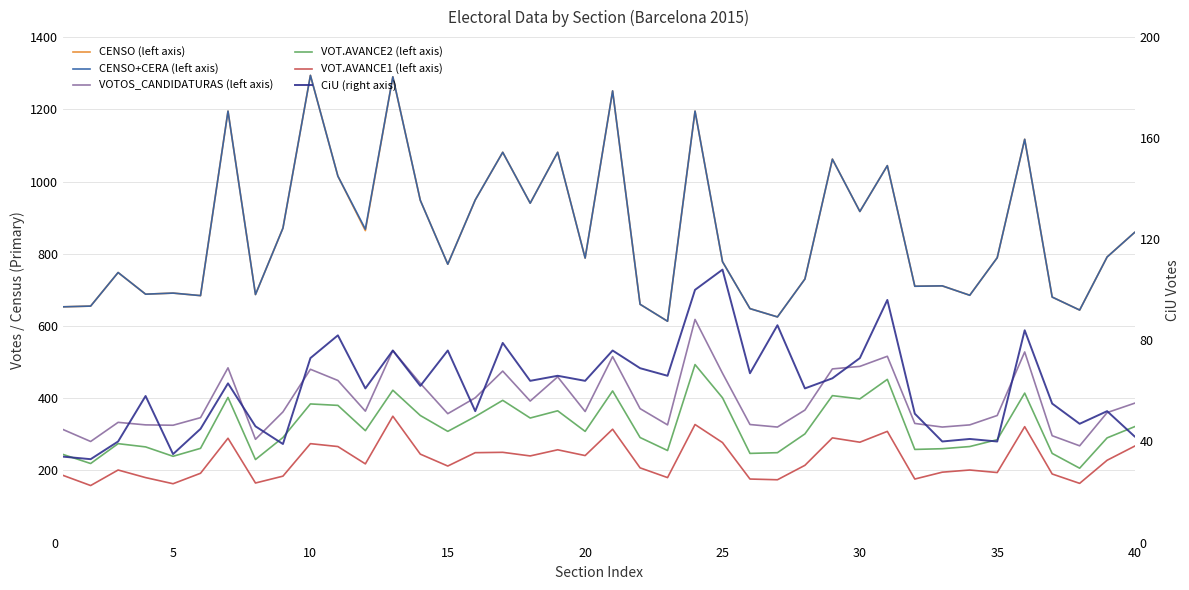

How many lines are shown in the chart?

6